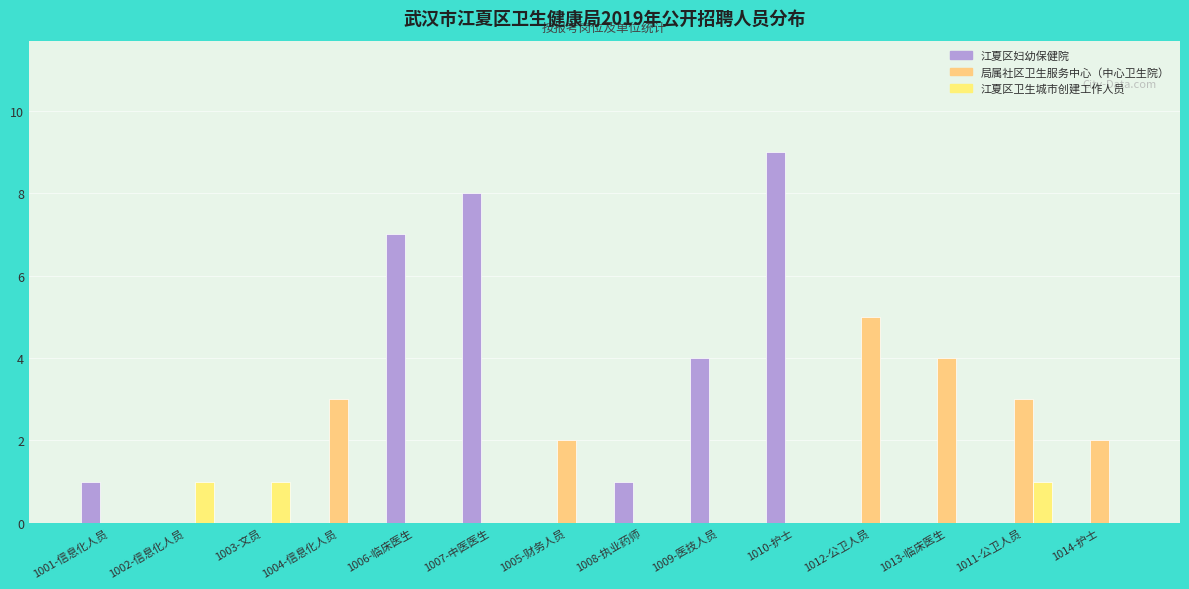

Reading right to left, transcribe all the data shown in this chart.

江夏区妇幼保健院: 0	0	0	0	9	4	1	0	8	7	0	0	0	1
局属社区卫生服务中心（中心卫生院）: 2	3	4	5	0	0	0	2	0	0	3	0	0	0
江夏区卫生城市创建工作人员: 0	1	0	0	0	0	0	0	0	0	0	1	1	0